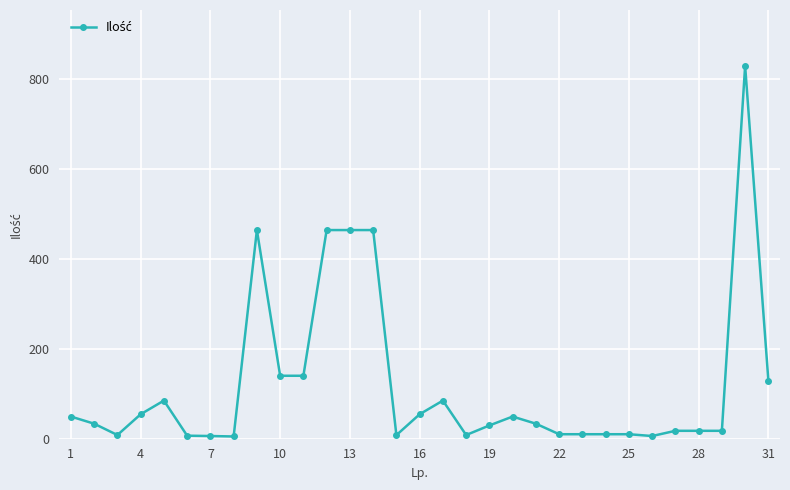

What is the maximum value shown in the chart?

829.0